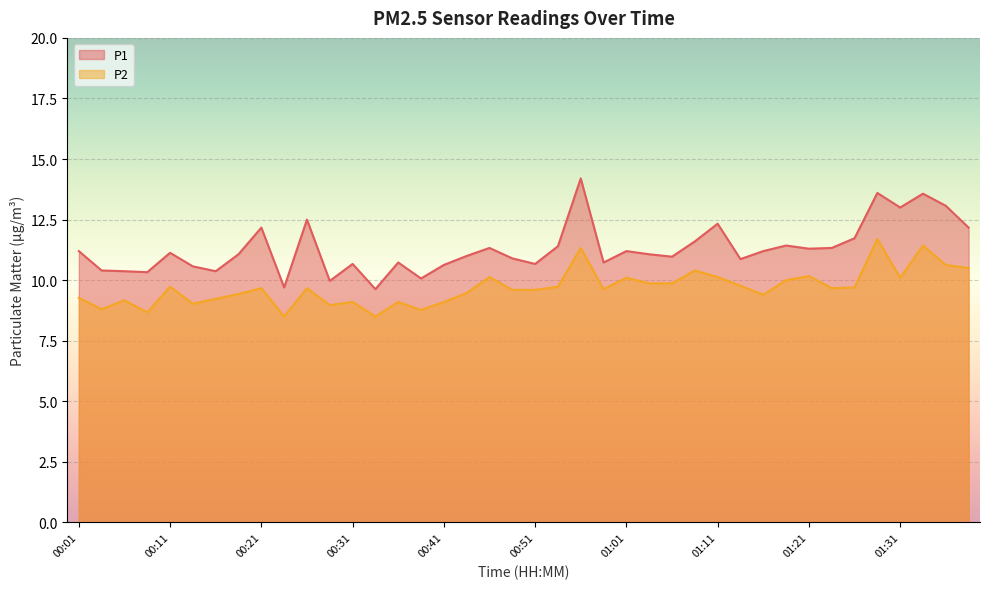

Where is P1 nearest to the value 11?

00:43